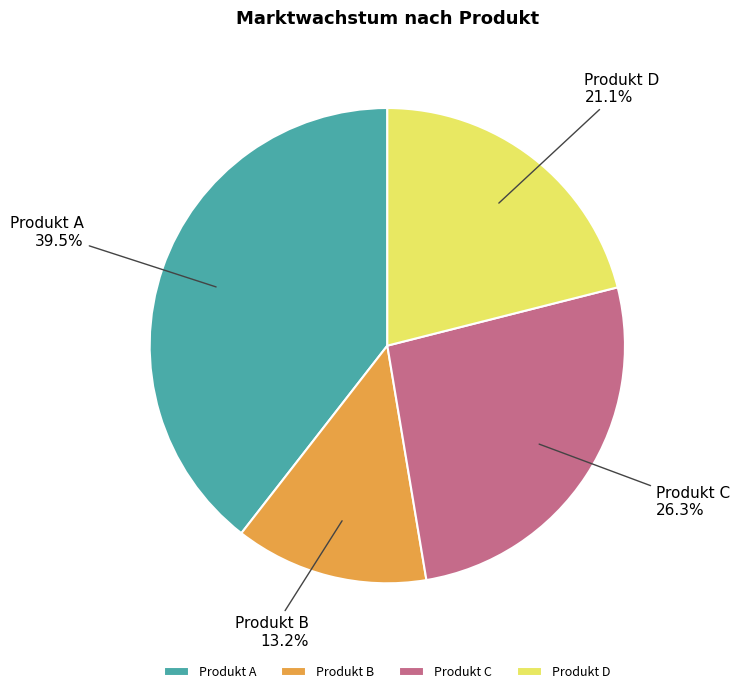

Which category has the biggest portion of the pie?

Produkt A